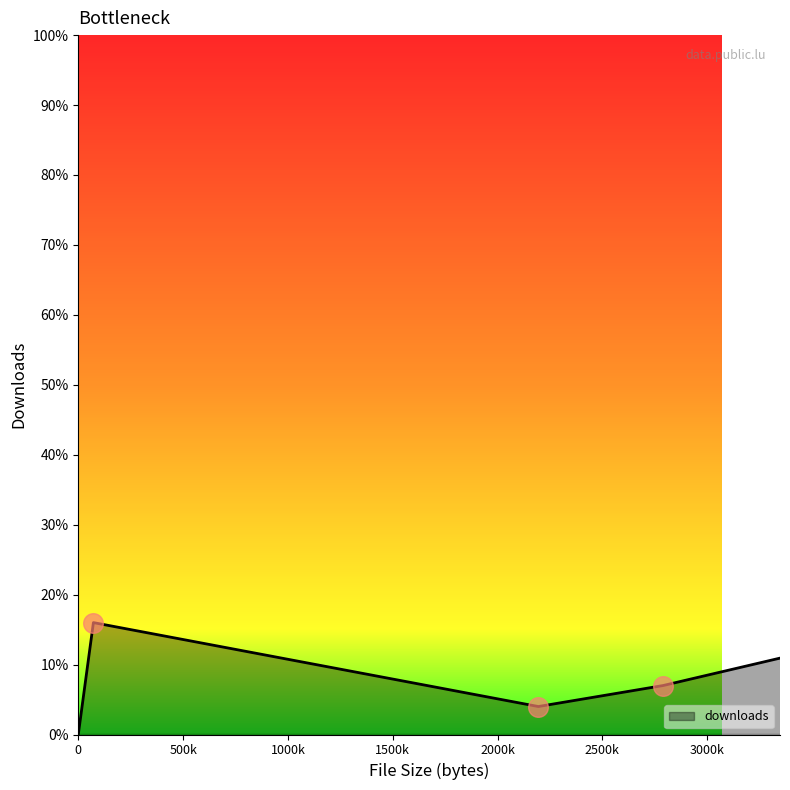

How many interior local valleys (lower than both neighbors) does the data have?

1